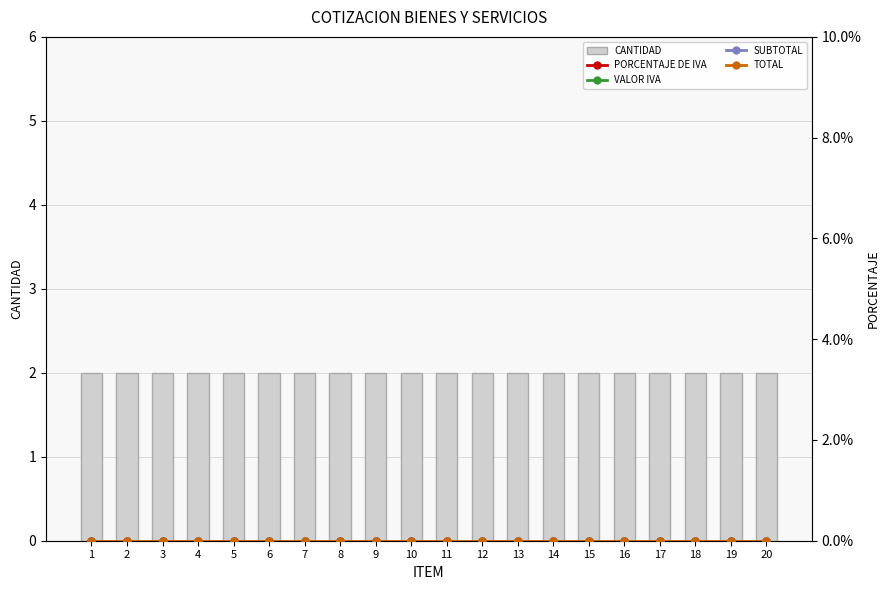

Which has a higher value, 6 or 7?

6